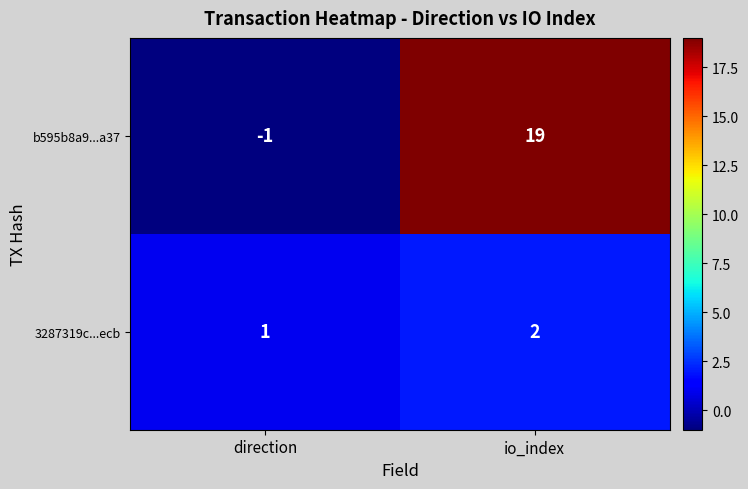

Read the b595b8a9...a37 value at io_index.

19